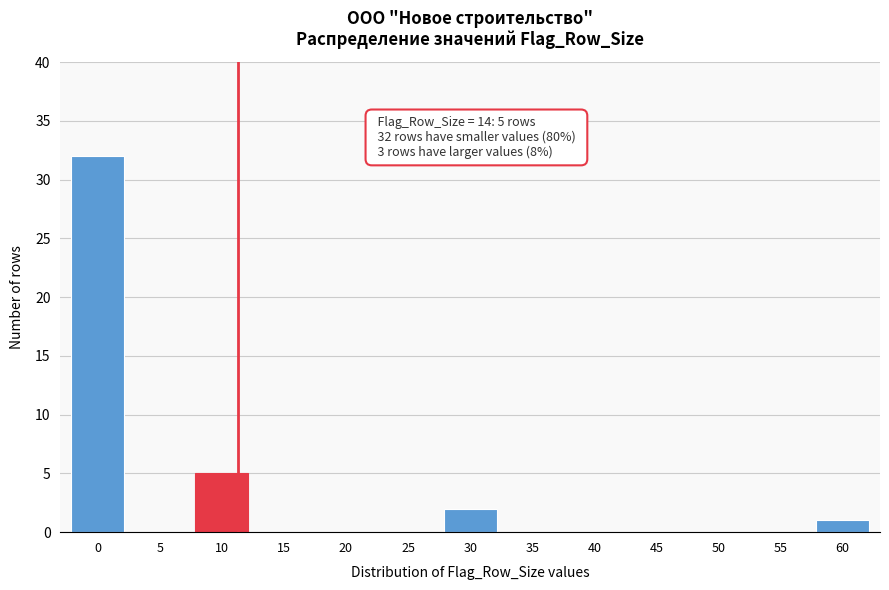

Reading left to right, what are all the values shown in this chart?

0=32	5=0	10=5	15=0	20=0	25=0	30=2	35=0	40=0	45=0	50=0	55=0	60=1